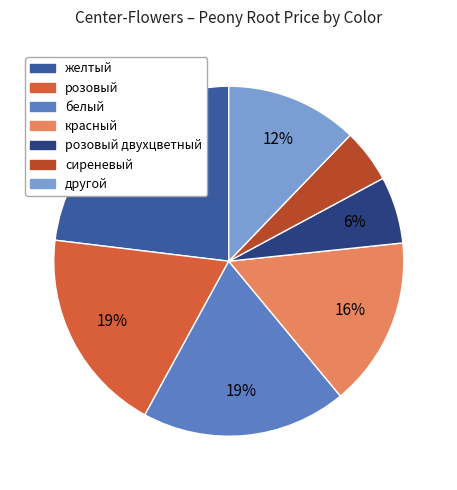

How many segments does this pie chart have?

7